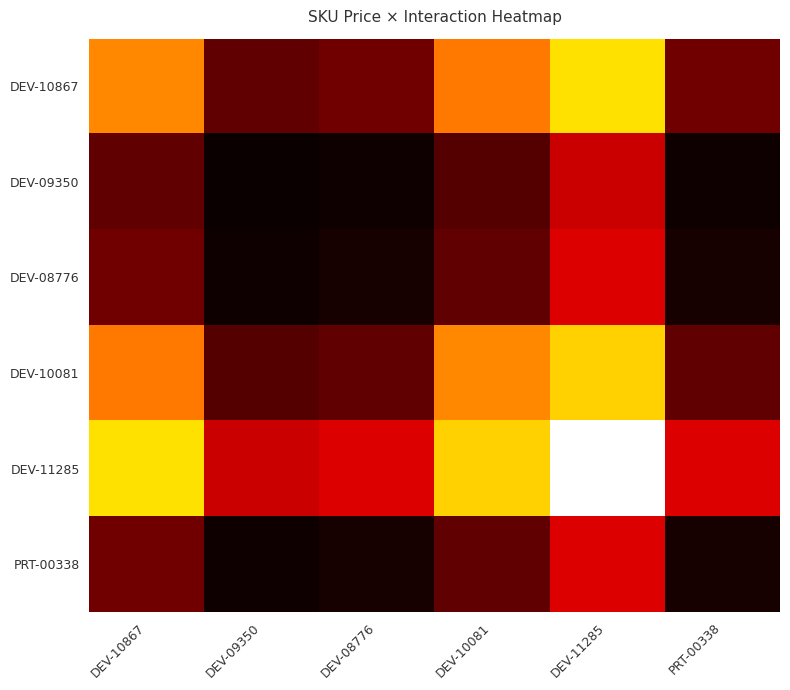

What is the maximum value shown in the chart?

1.0